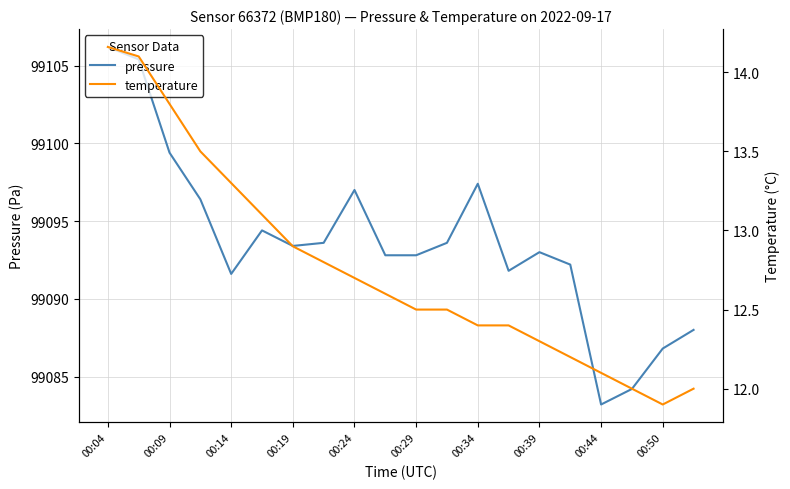

List the series in order of their peak value, highest first.

pressure, temperature